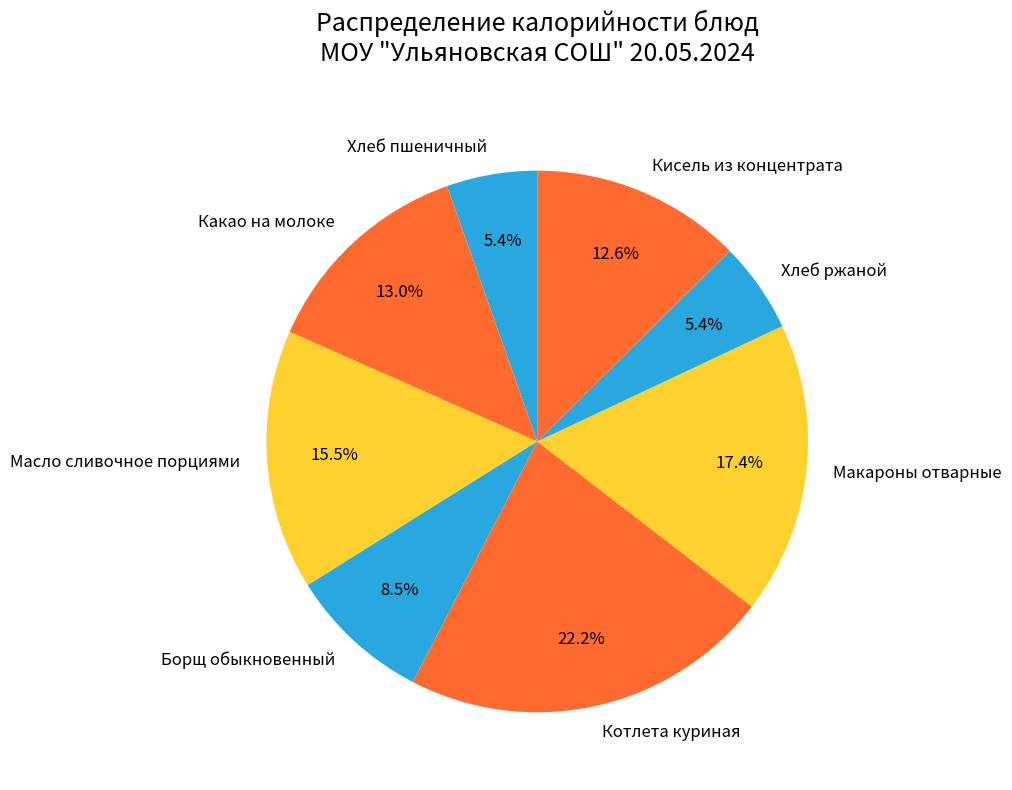

To the nearest percent, what portion does Какао на молоке represent?

13%